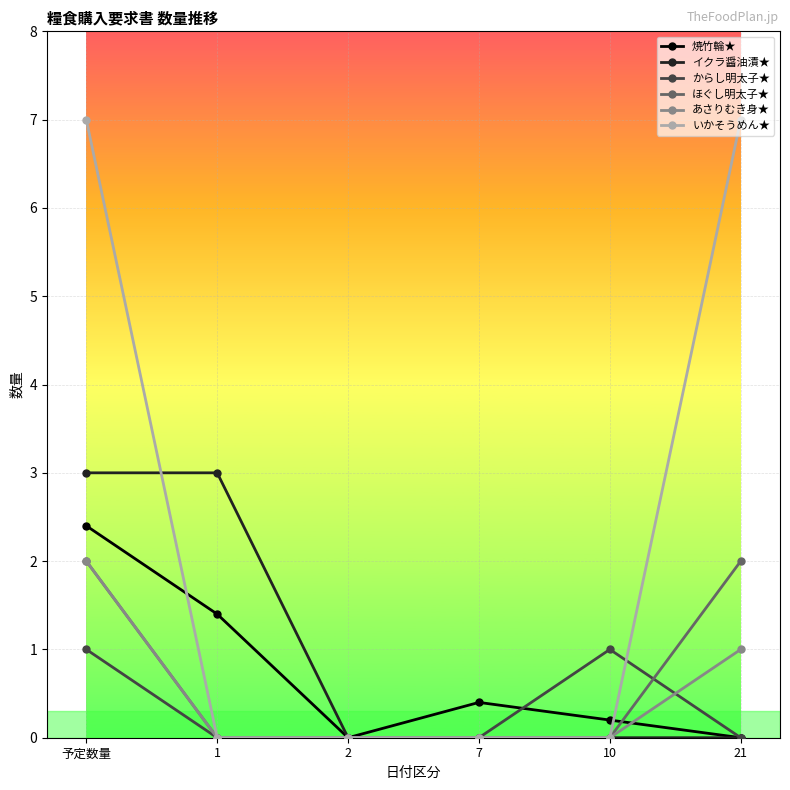

True or false: あさりむき身★ has more than 1 interior local peaks.

False